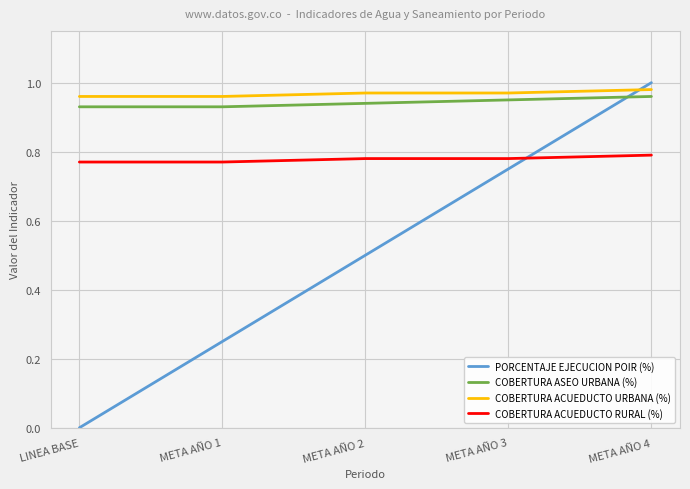

Is this an area chart (filled region under the line)?

No